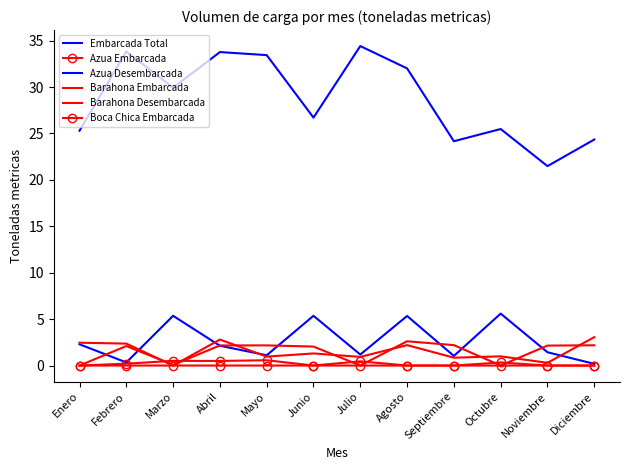

Is it true that Azua Desembarcada equals 2.1 at Junio?

False